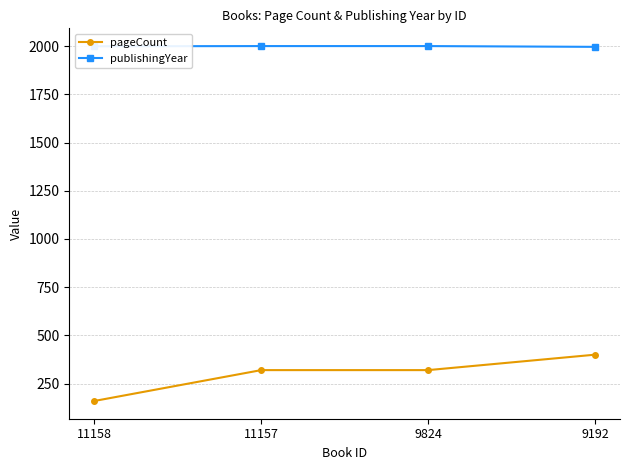

How many series are shown in this chart?

2